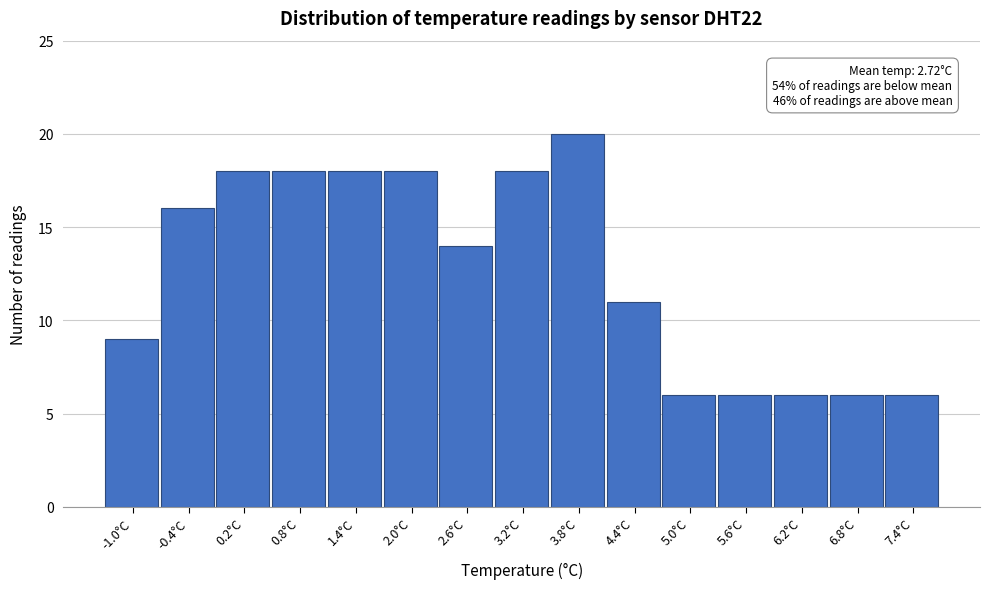

Reading left to right, what are all the values shown in this chart?

-1.0°C=9	-0.4°C=16	0.2°C=18	0.8°C=18	1.4°C=18	2.0°C=18	2.6°C=14	3.2°C=18	3.8°C=20	4.4°C=11	5.0°C=6	5.6°C=6	6.2°C=6	6.8°C=6	7.4°C=6